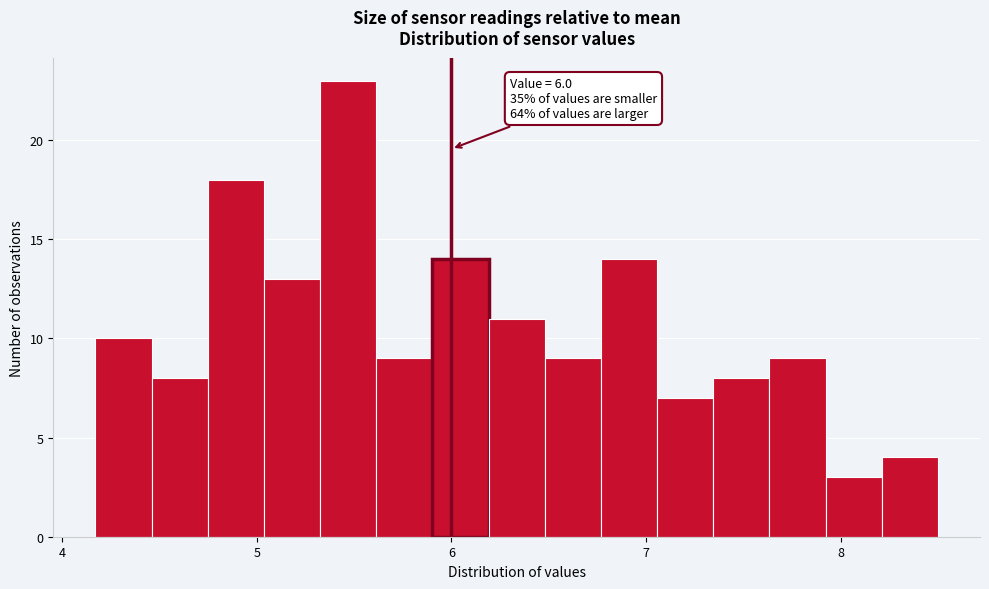

Read against the x-axis, roughly where is the centre of the tallest bar?

5.5